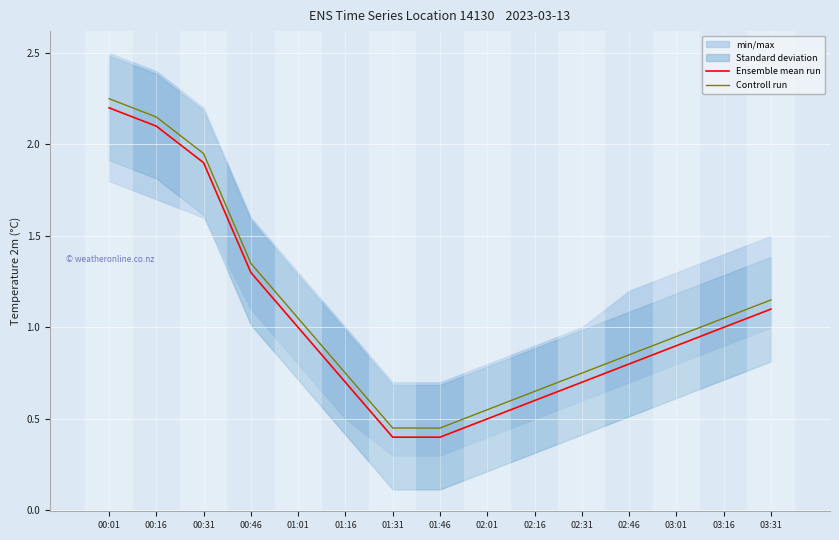

True or false: Controll run and Ensemble mean run cross at least once.

False